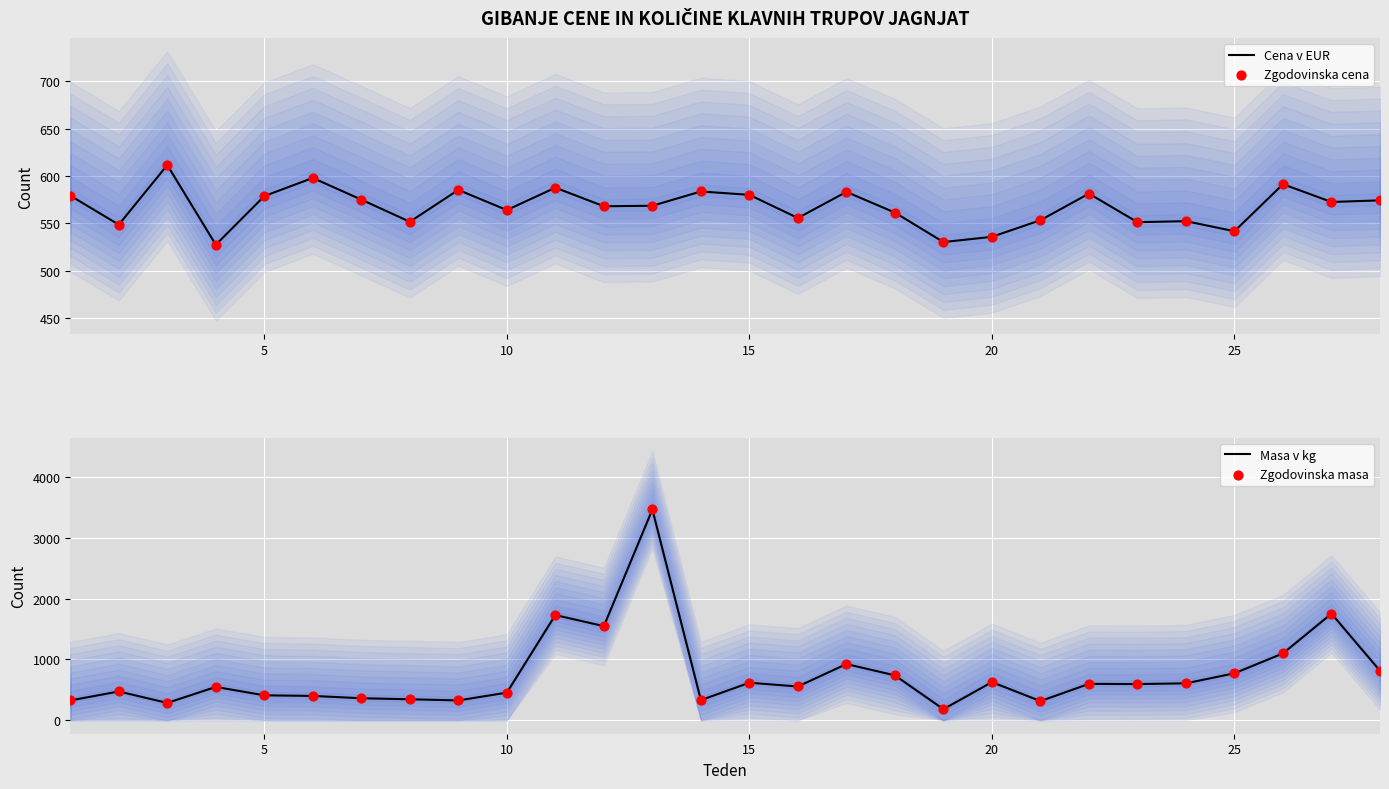

At how many categories does at least one series exceed 2049?

1